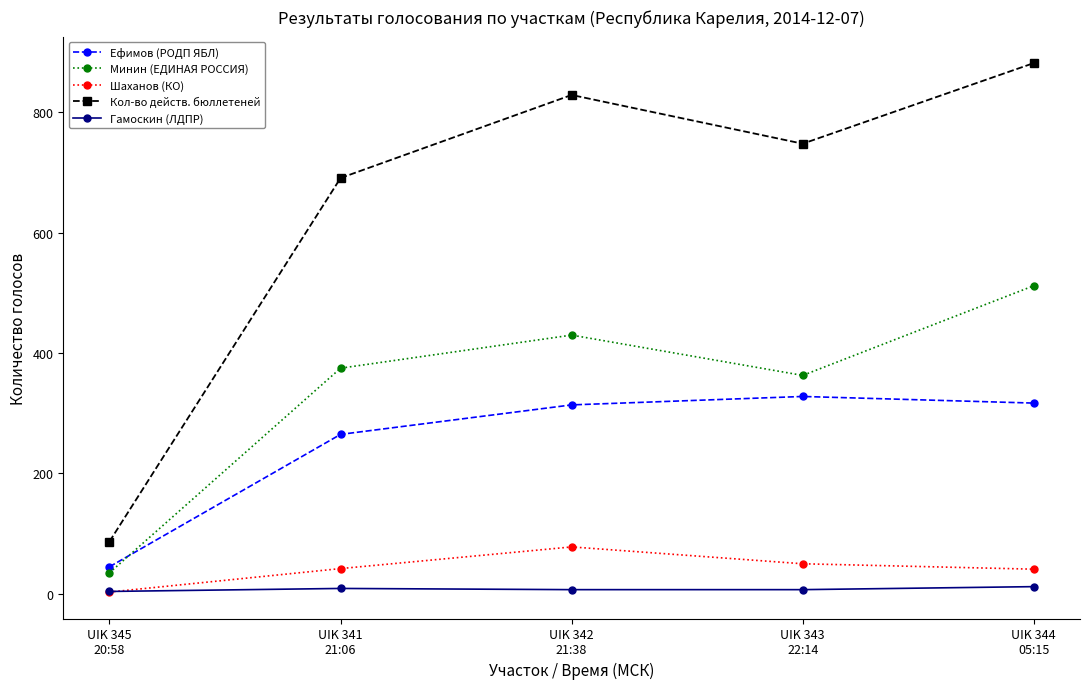

The value of Ефимов (РОДП ЯБЛ) at UIK 341
21:06 is 58. True or false?

False